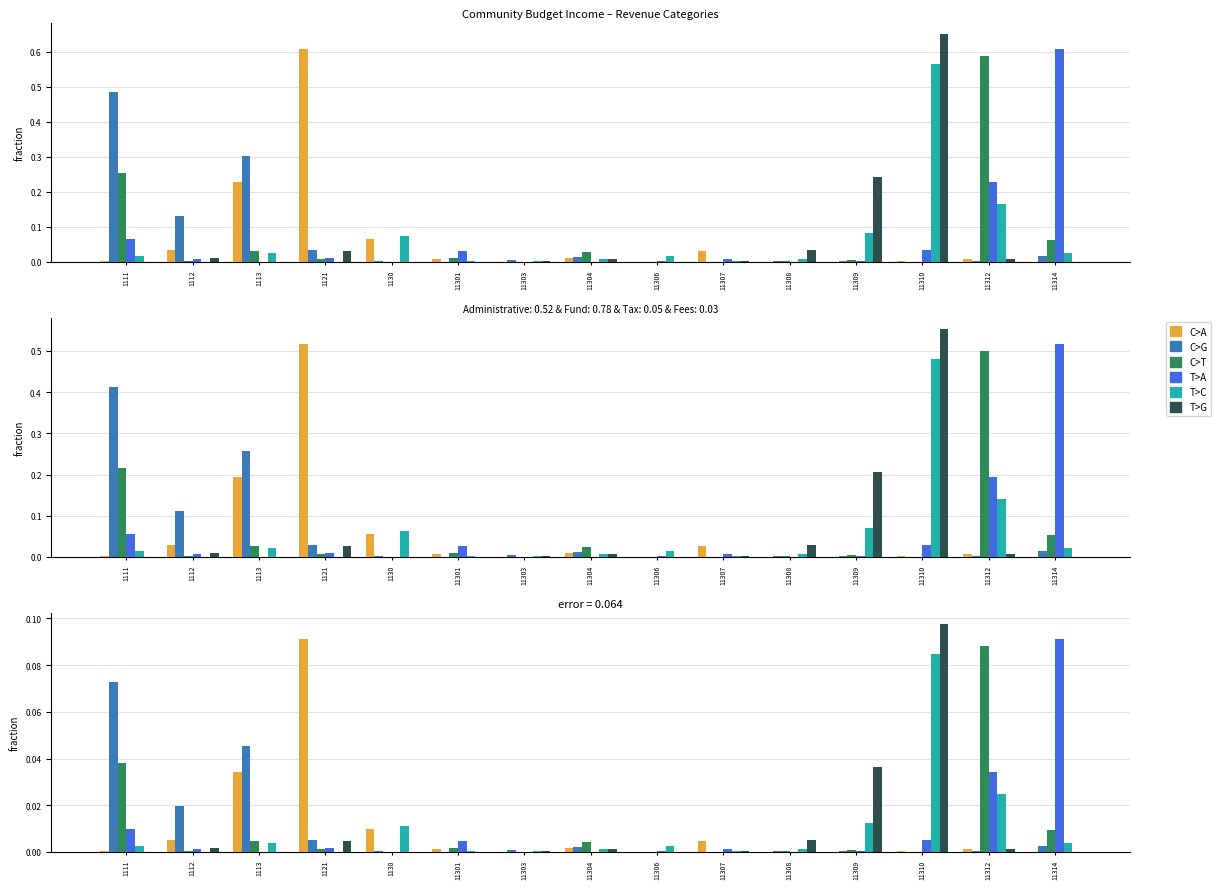

The T>G series shows 0.0 at 1121. True or false?

False